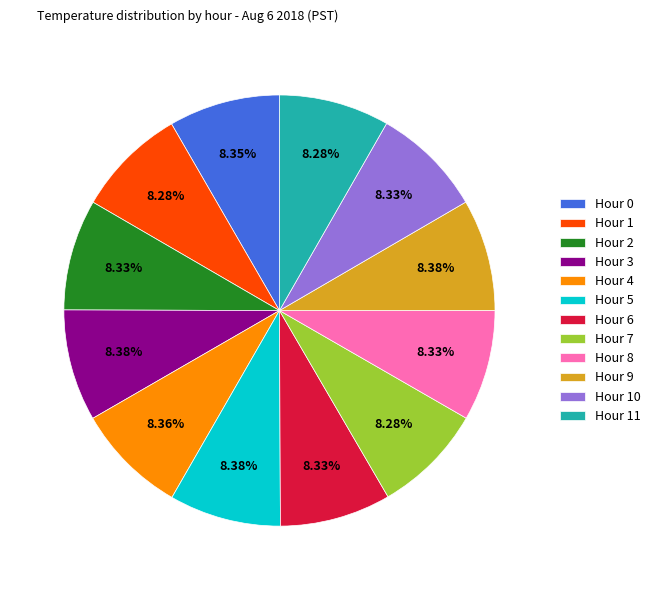

Approximately how many times larger is the value at Hour 10 compared to Hour 3?

1.0